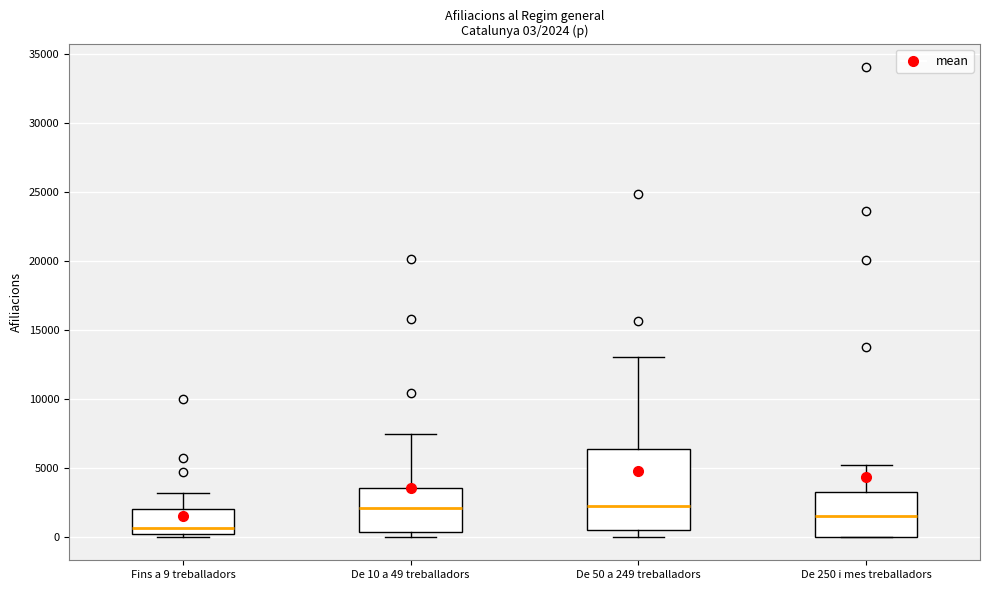

Which box has the lowest median line?

Fins a 9 treballadors